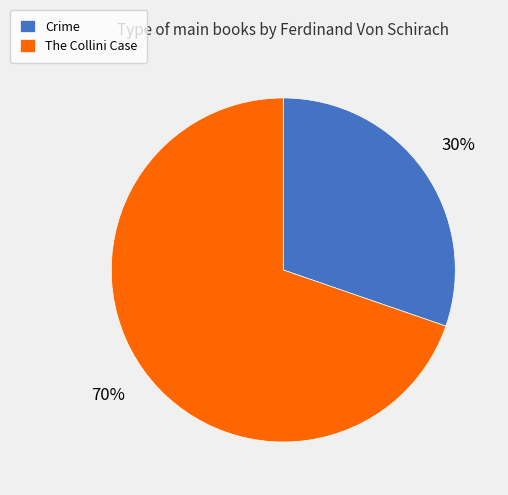

Which category has the smallest portion of the pie?

Crime